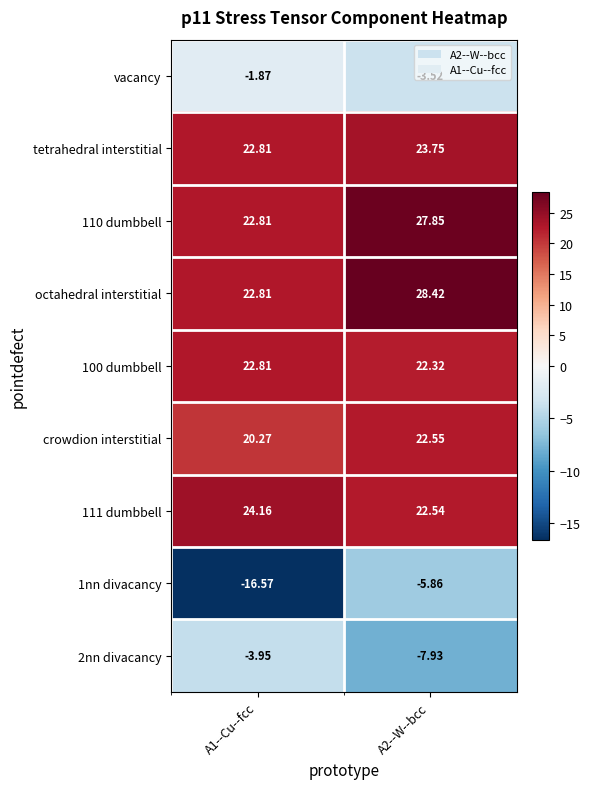

List the series in order of their peak value, highest first.

octahedral interstitial, 110 dumbbell, 111 dumbbell, tetrahedral interstitial, 100 dumbbell, crowdion interstitial, vacancy, 2nn divacancy, 1nn divacancy